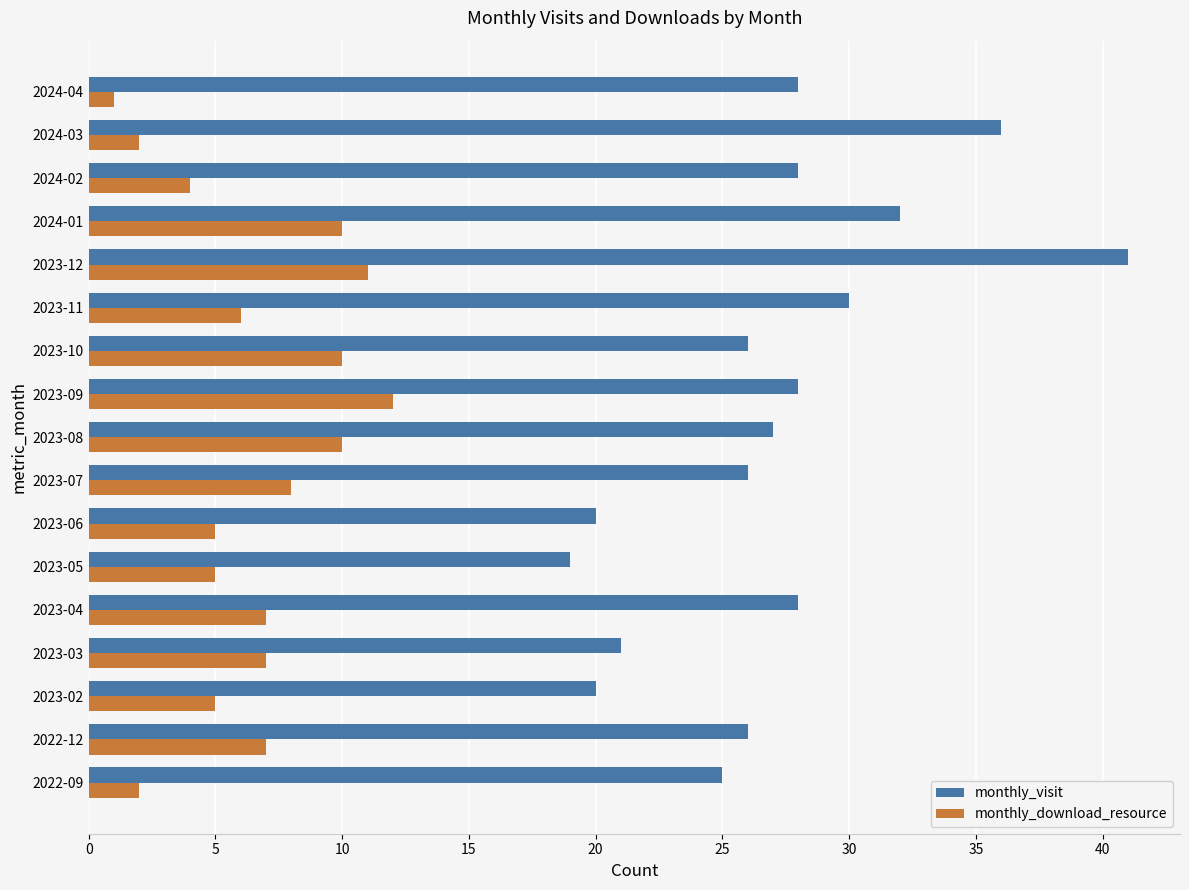

Which series has the widest spread of values?

monthly_visit